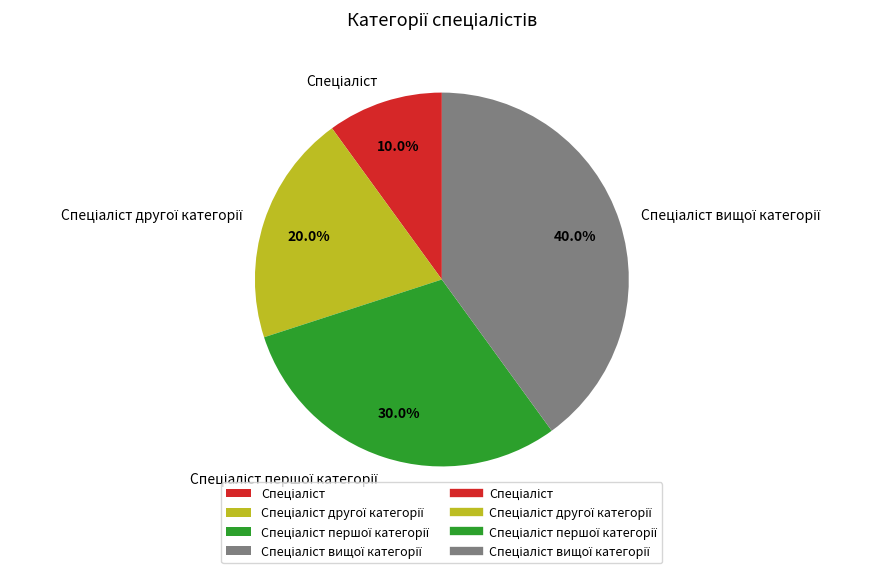

Count the number of slices in the pie.

4